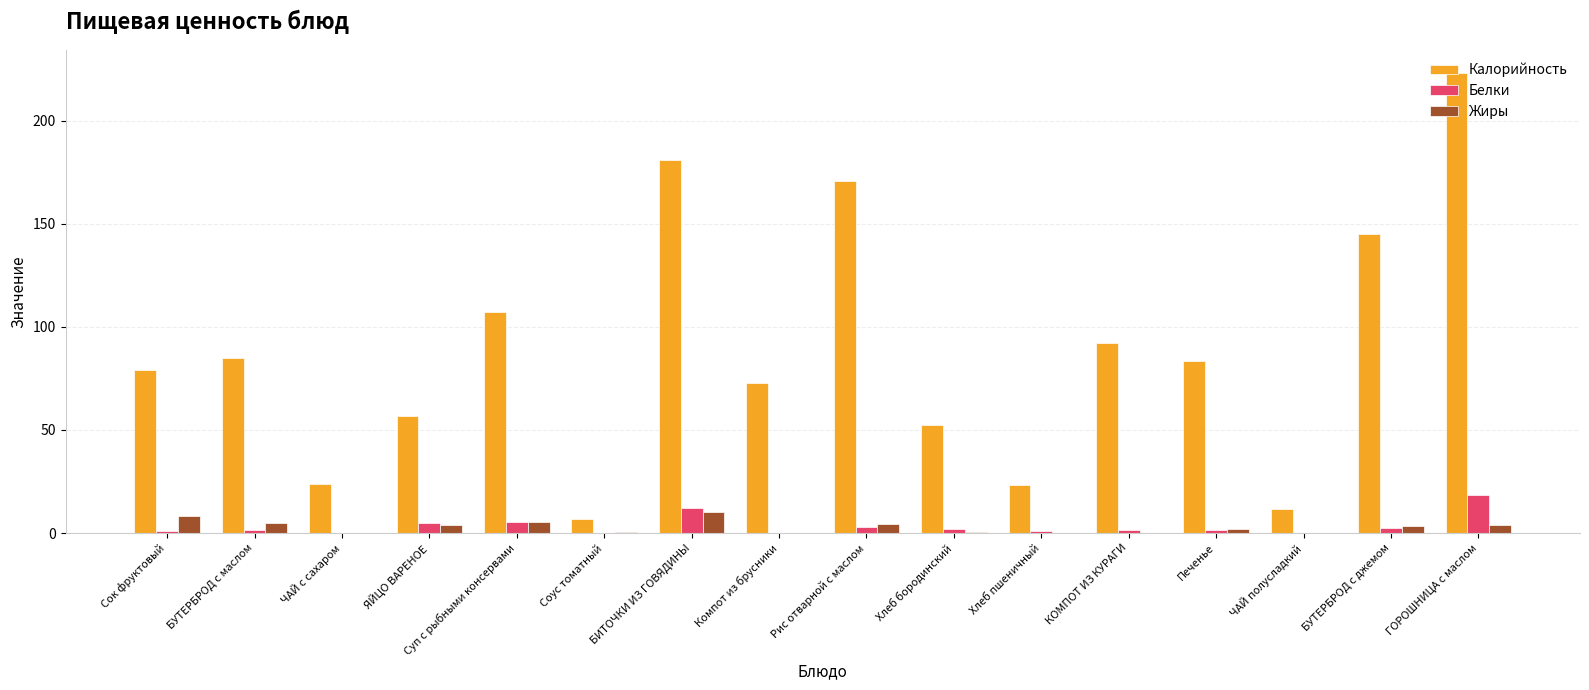

What is the sum of all Калорийность values?

1414.1